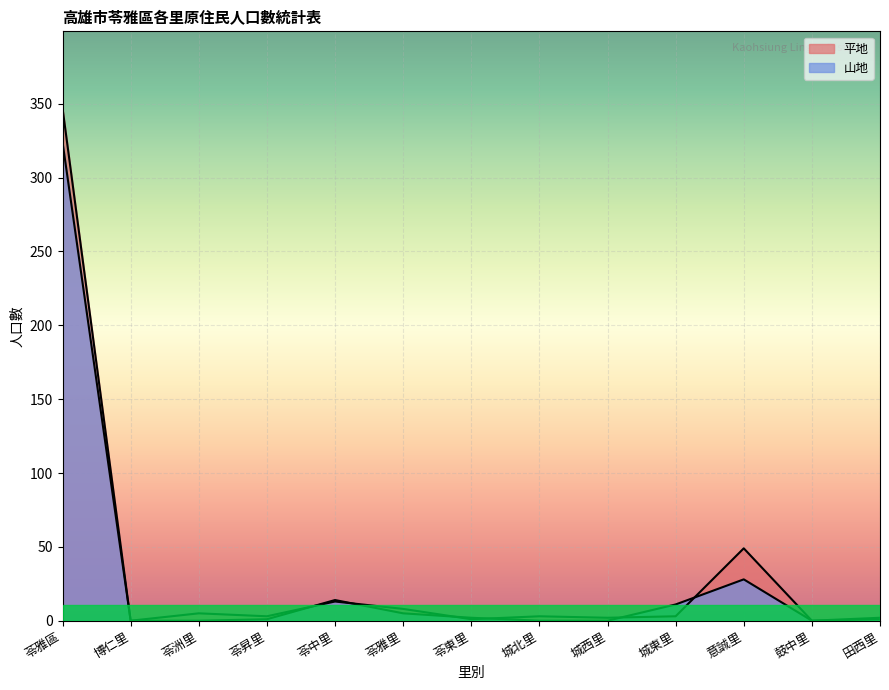

What are all the series names shown in the legend?

平地, 山地